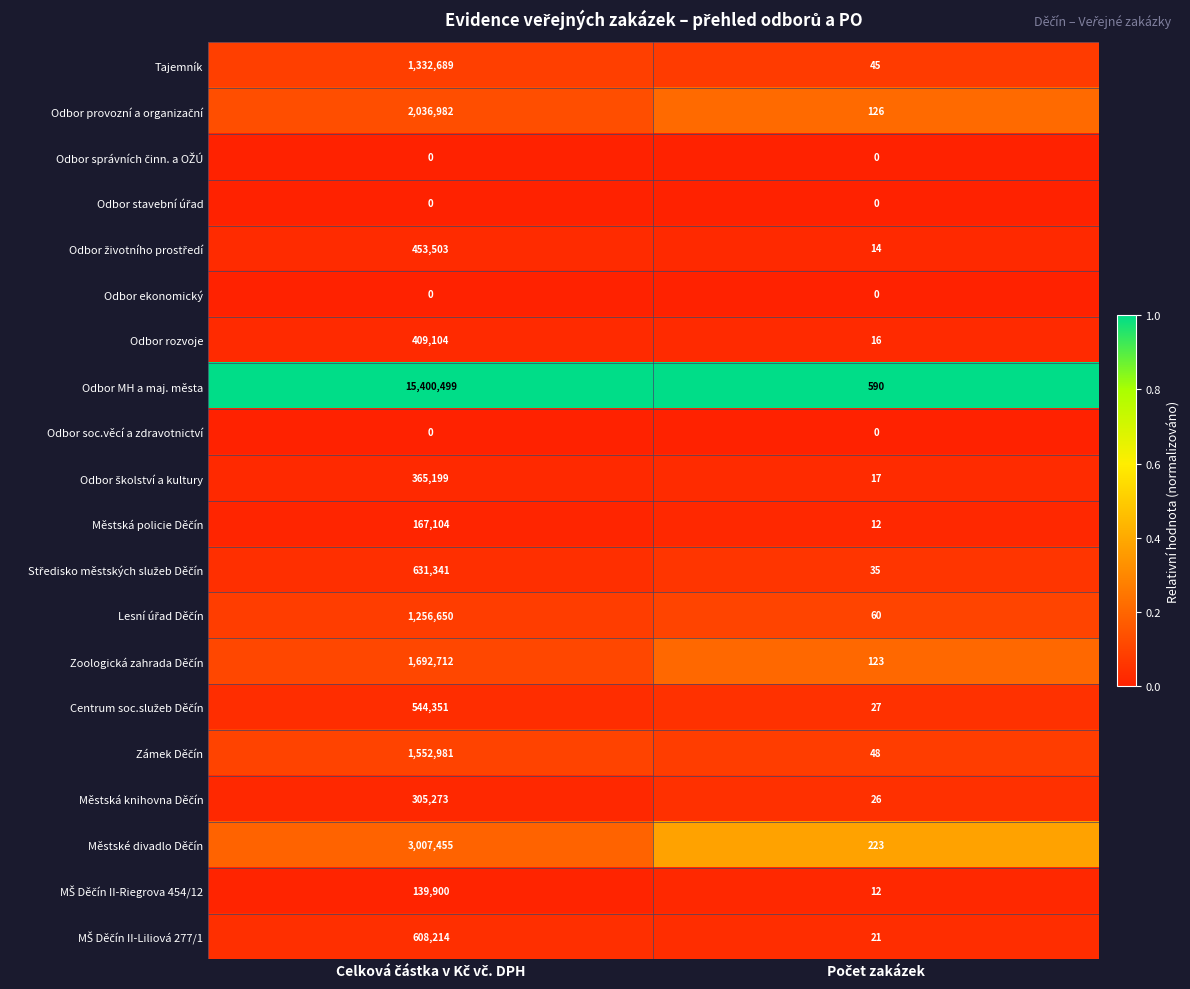

What is the greatest value displayed?

15400499